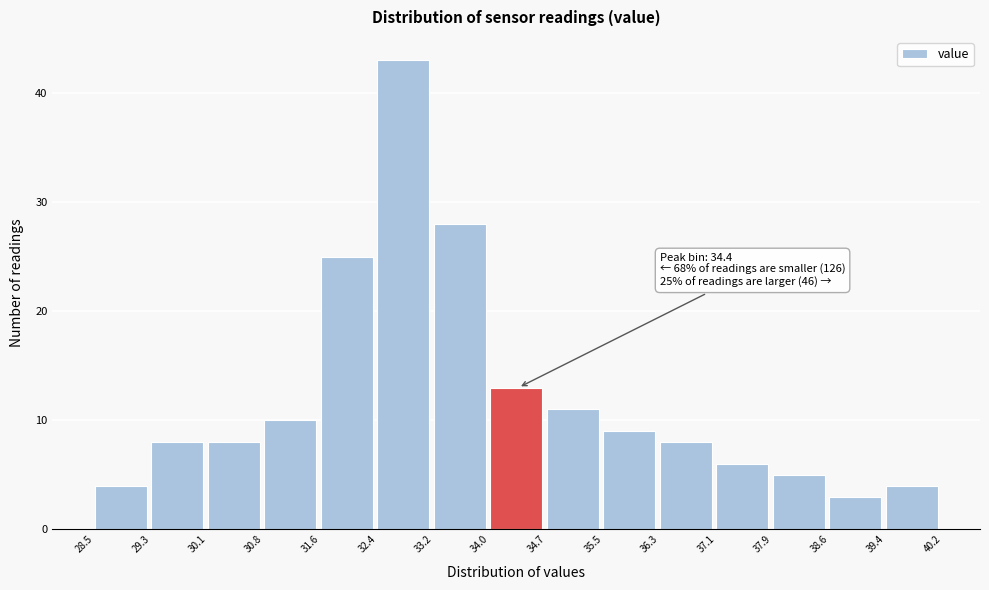

Over which range of the x-axis is the bar tallest?

32.4 to 33.2